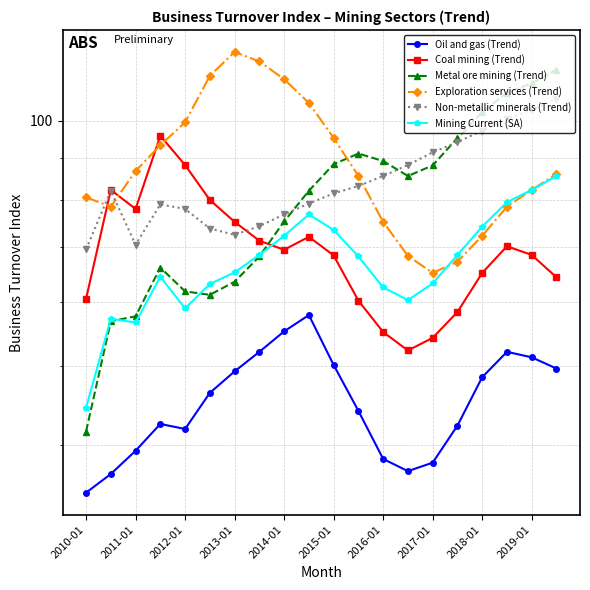

Is this an area chart (filled region under the line)?

No